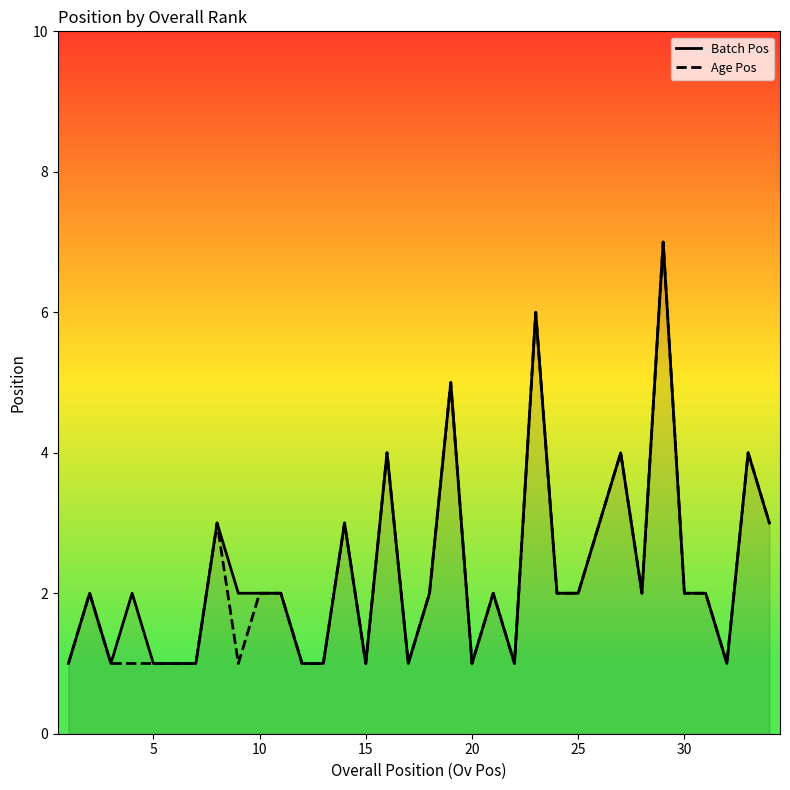

The value of Batch Pos at 15 is 7. True or false?

False